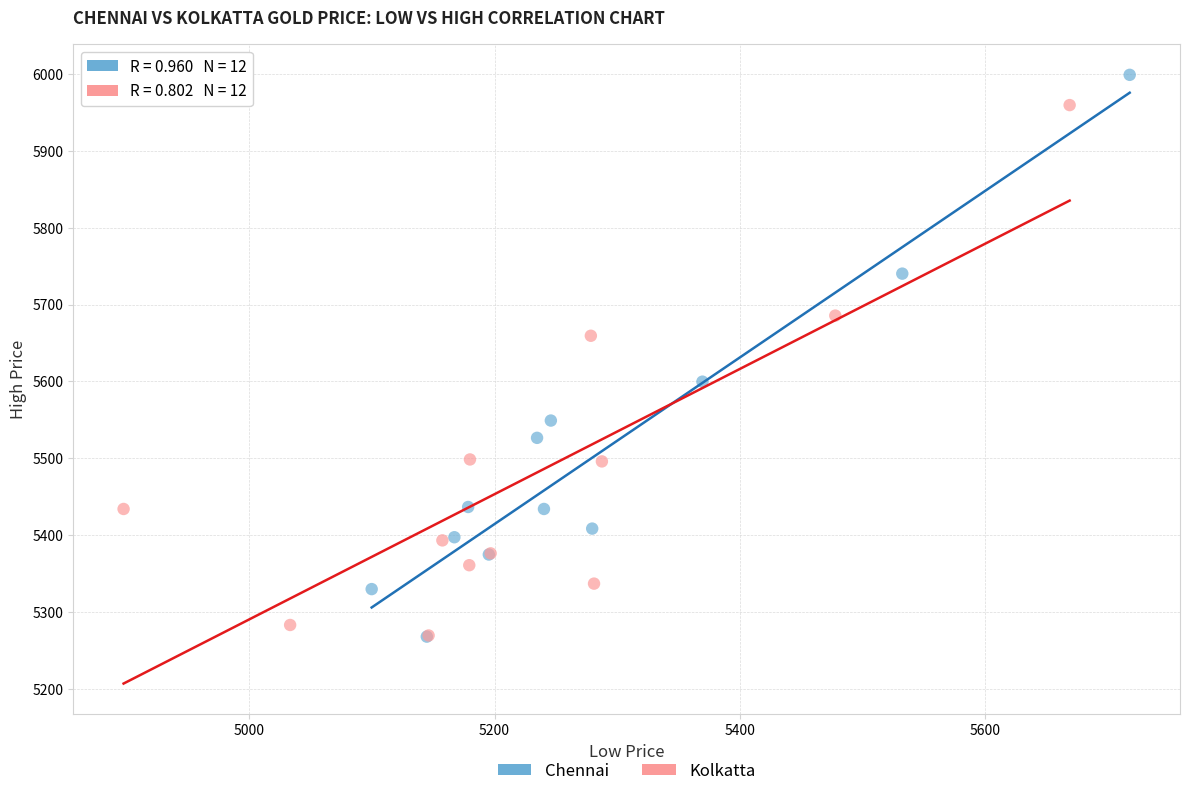

Which series contains the highest Y value?

Chennai